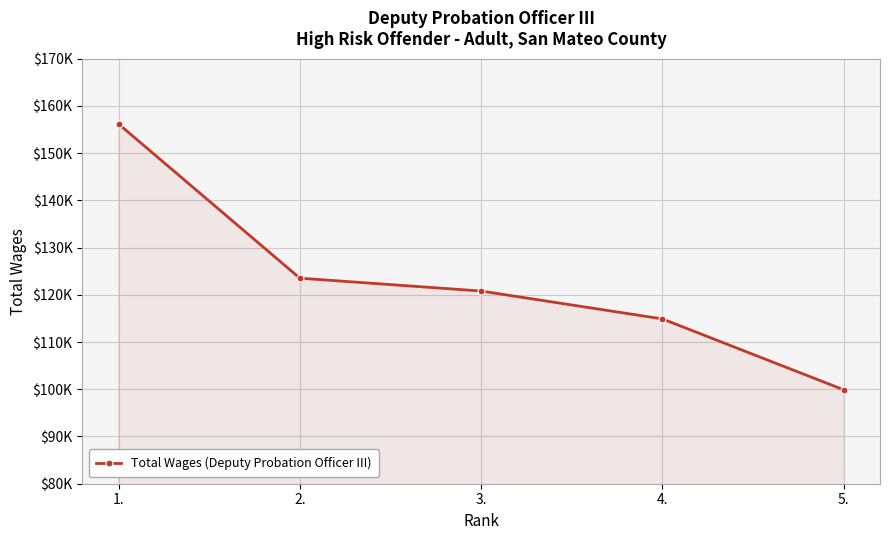

Does the chart have visible grid lines?

Yes